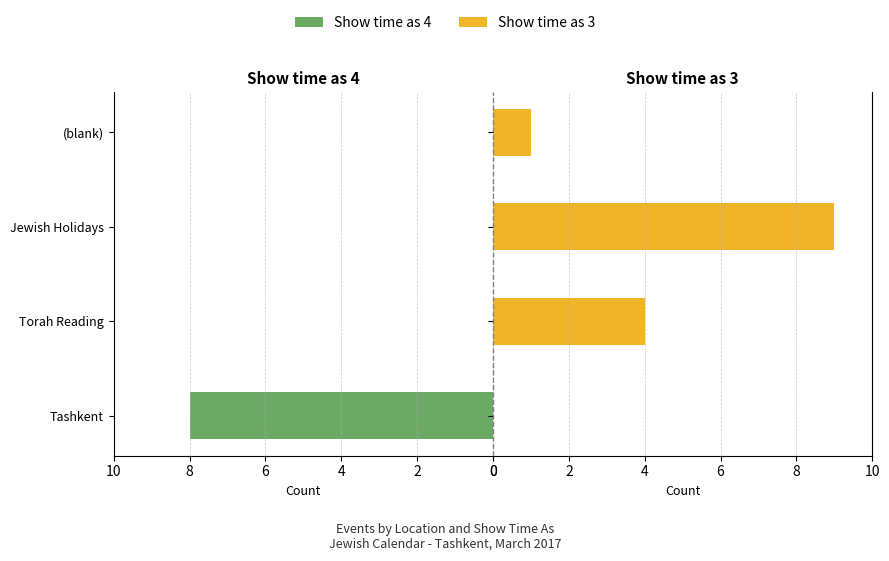

How many series are shown in this chart?

2